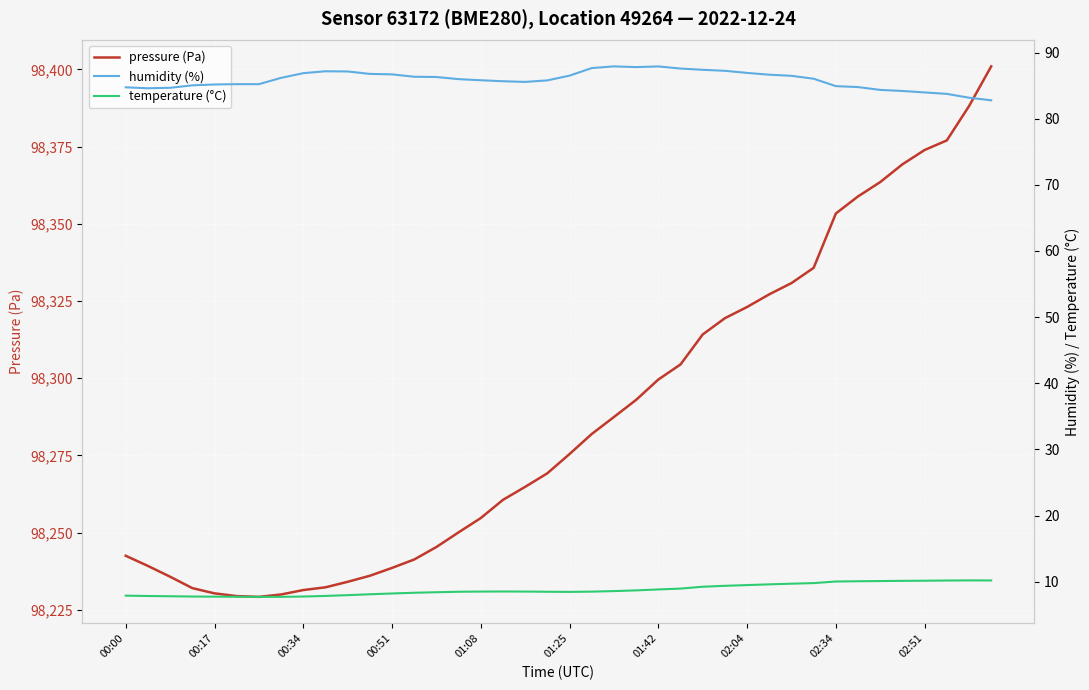

True or false: humidity (%) and pressure (Pa) cross at least once.

False